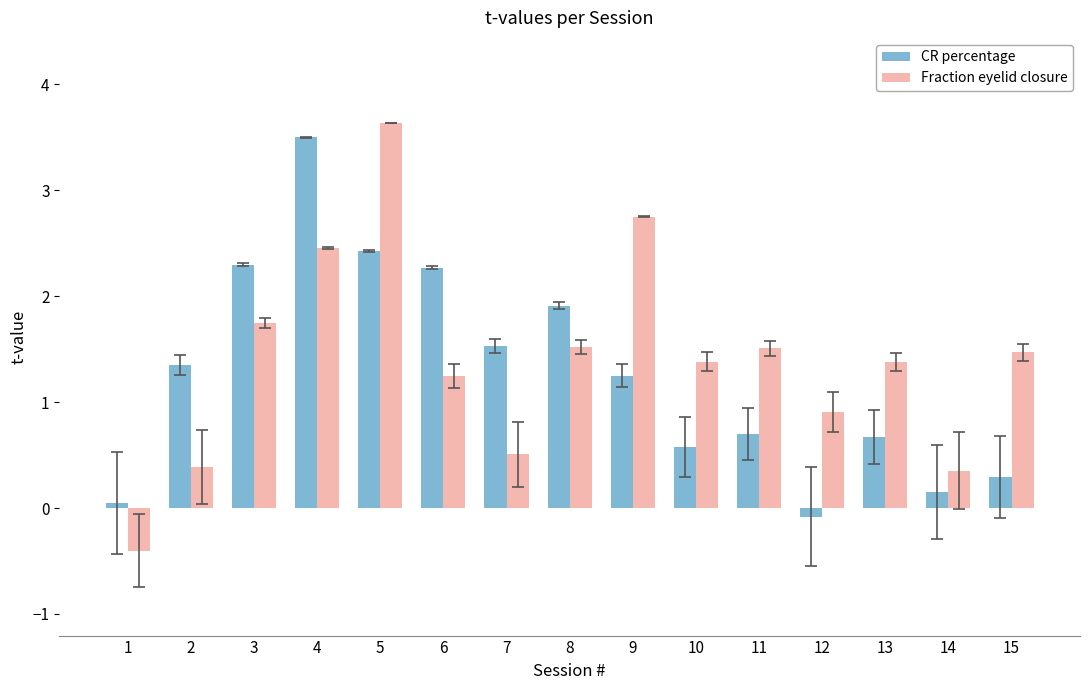

The CR percentage series shows 0.6 at 10. True or false?

True